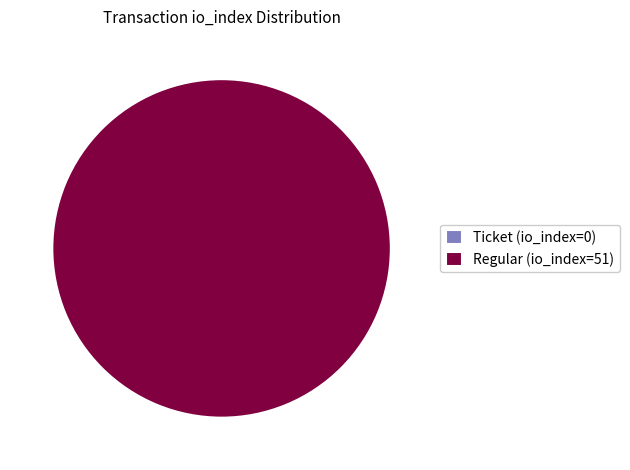

To the nearest percent, what is the combined percentage of Ticket (io_index=0) and Regular (io_index=51)?

100%